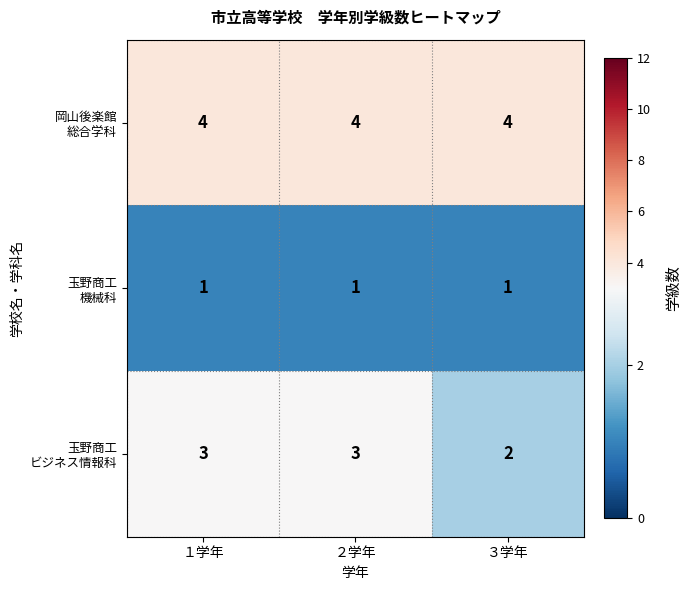

What is the total value across all series at ３学年?

7